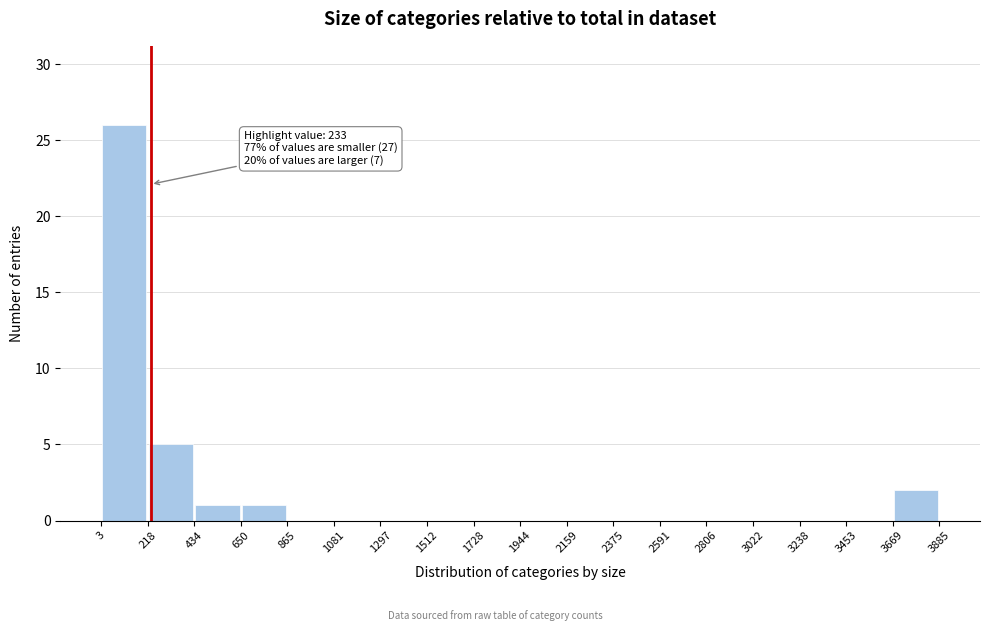

Over which range of the x-axis is the bar tallest?

3 to 218